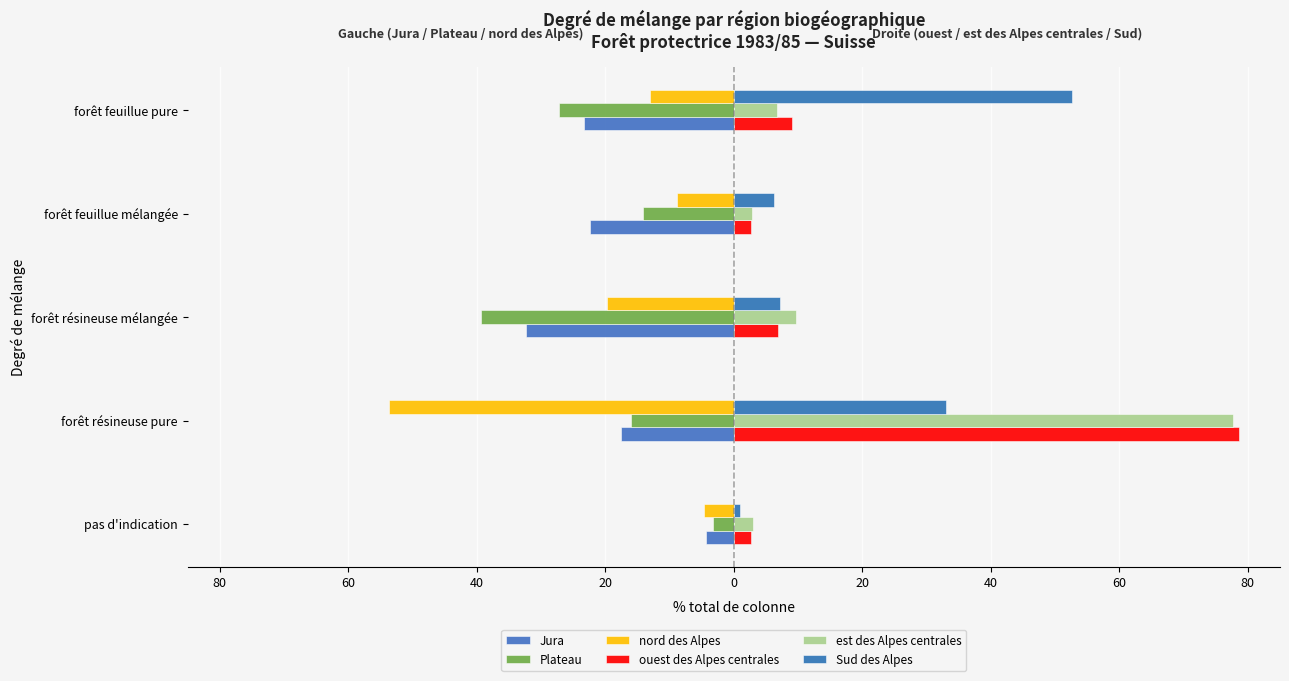

Reading left to right, what are all the values shown in this chart?

Jura: -4.3	-17.6	-32.4	-22.4	-23.3
Plateau: -3.3	-16.0	-39.3	-14.2	-27.2
nord des Alpes: -4.6	-53.7	-19.8	-8.9	-13.0
ouest des Alpes centrales: 2.7	78.6	6.9	2.7	9.1
est des Alpes centrales: 3.0	77.7	9.7	2.8	6.8
Sud des Alpes: 1.0	33.0	7.2	6.2	52.6